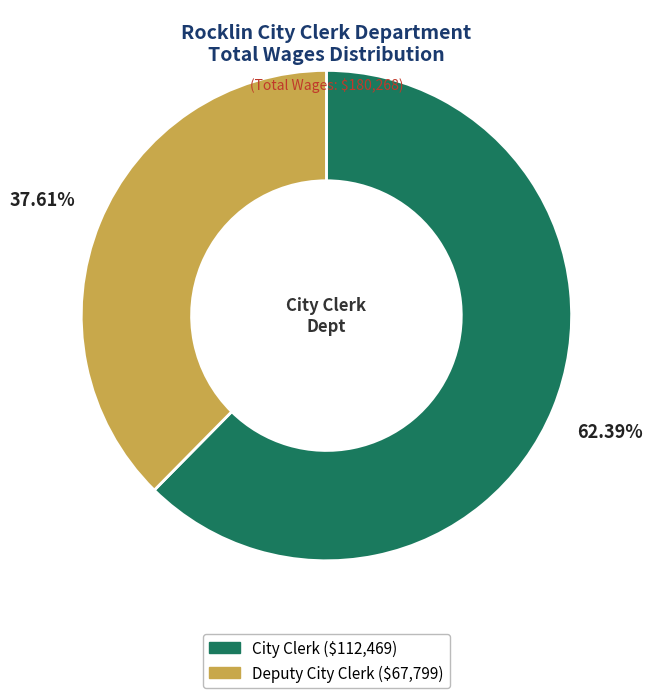

How many slices are in this pie chart?

2